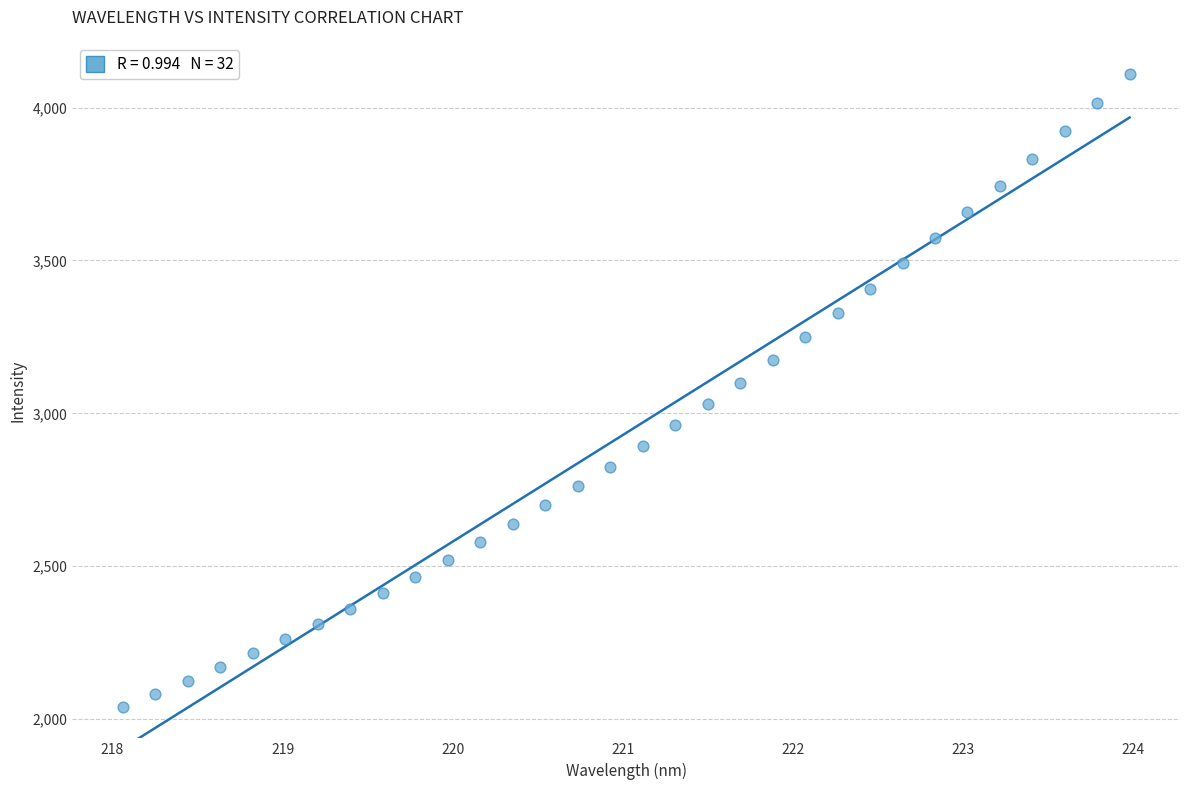

What is the range of Y values (max minus min)?

2068.8